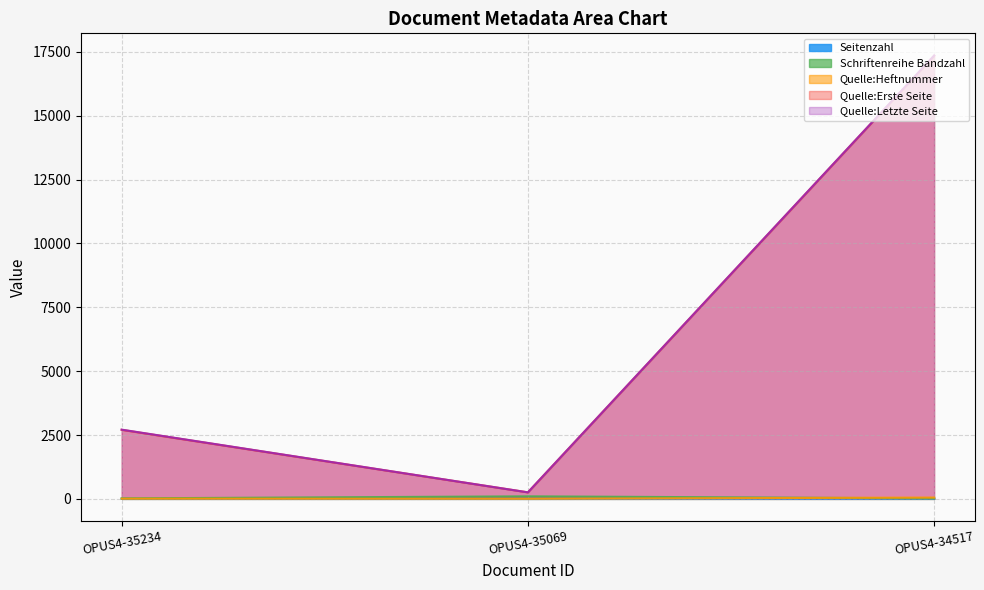

Where does the Quelle:Letzte Seite series first go above 2710?

OPUS4-34517